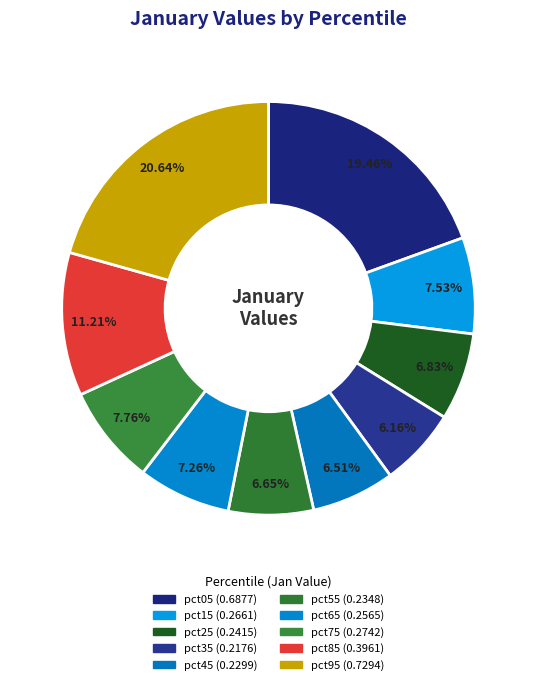

True or false: pct15 accounts for 17% of the total.

False